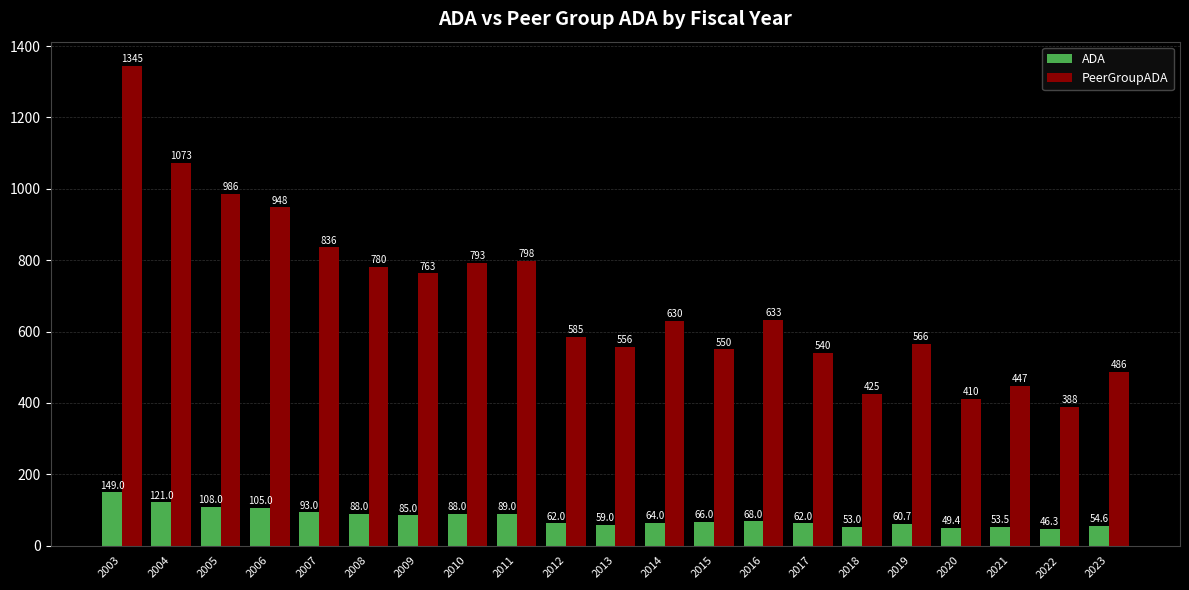

What is the minimum value shown in the chart?

46.3